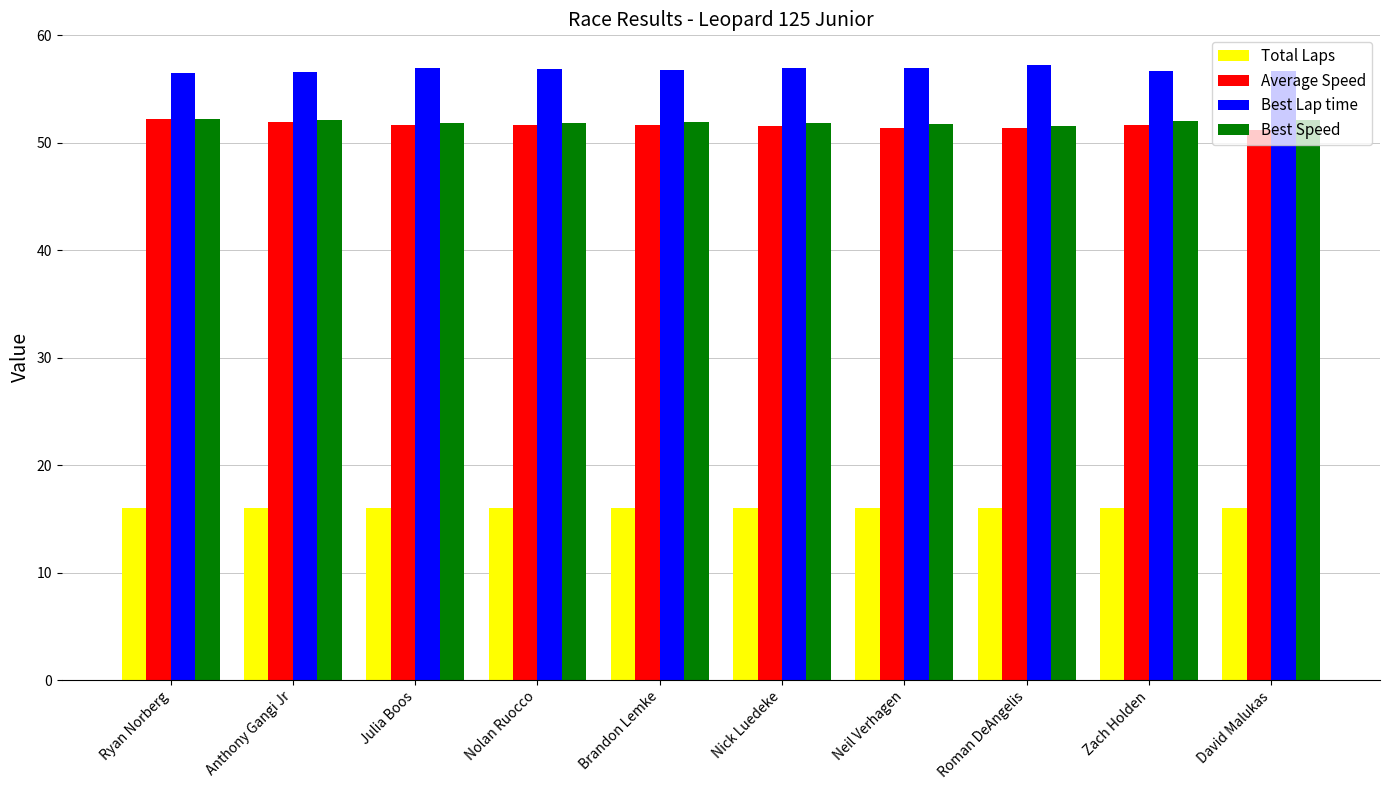

What is the difference between the highest and lowest values at Anthony Gangi Jr?

40.6